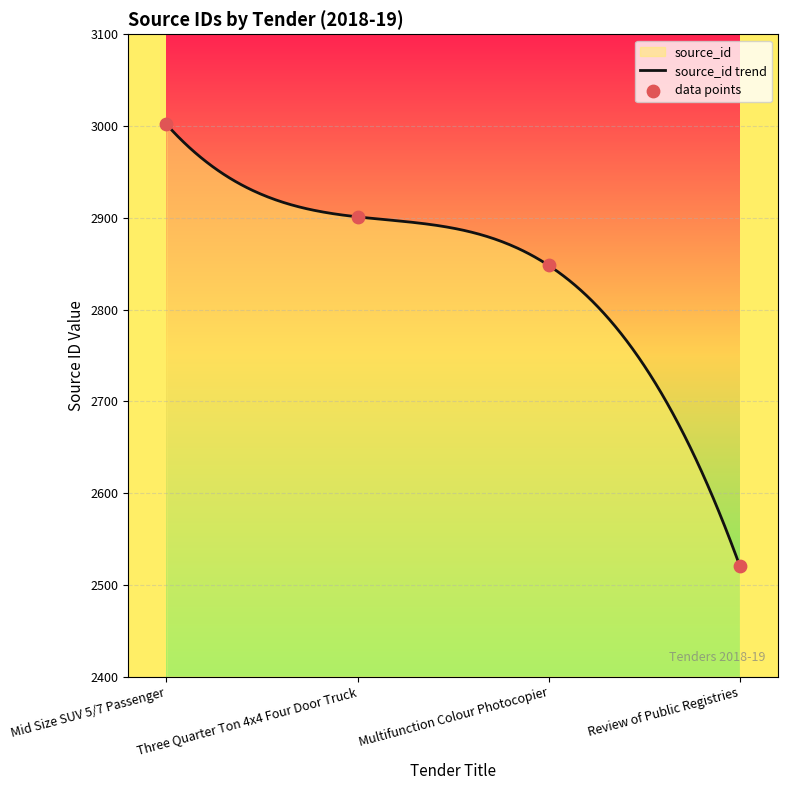

Between Mid Size SUV 5/7 Passenger and Three Quarter Ton 4x4 Four Door Truck, which is larger?

Mid Size SUV 5/7 Passenger